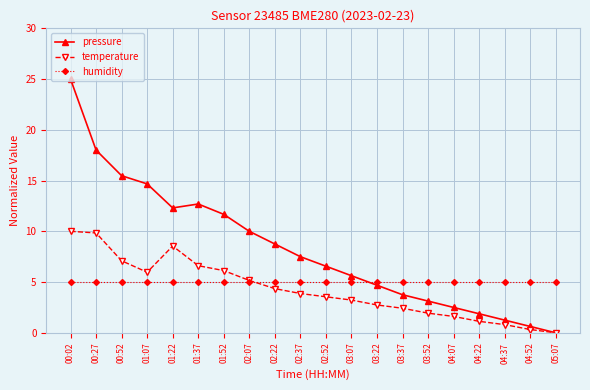

What is the difference between the second highest and second lowest values in the temperature series?

9.5